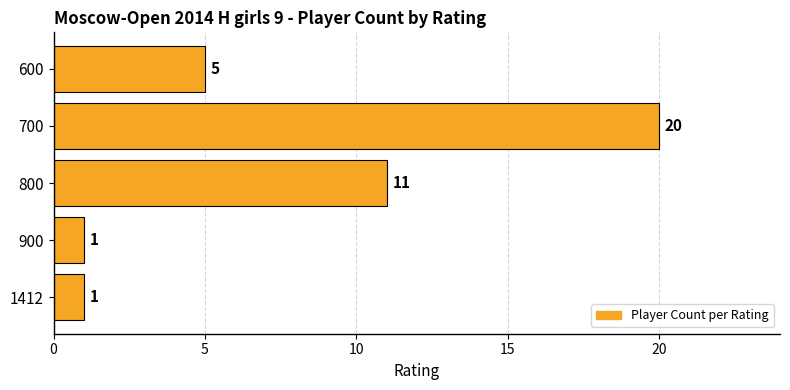

What is the change in value from 900 to 600?

+4